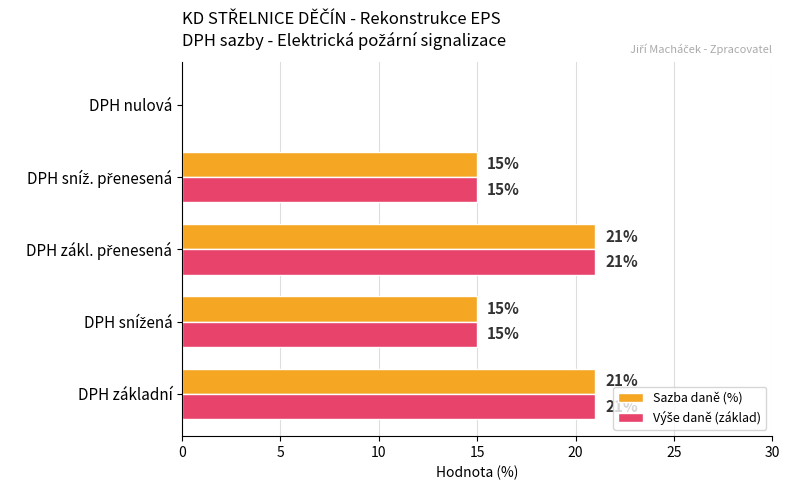

What is the maximum value shown in the chart?

21